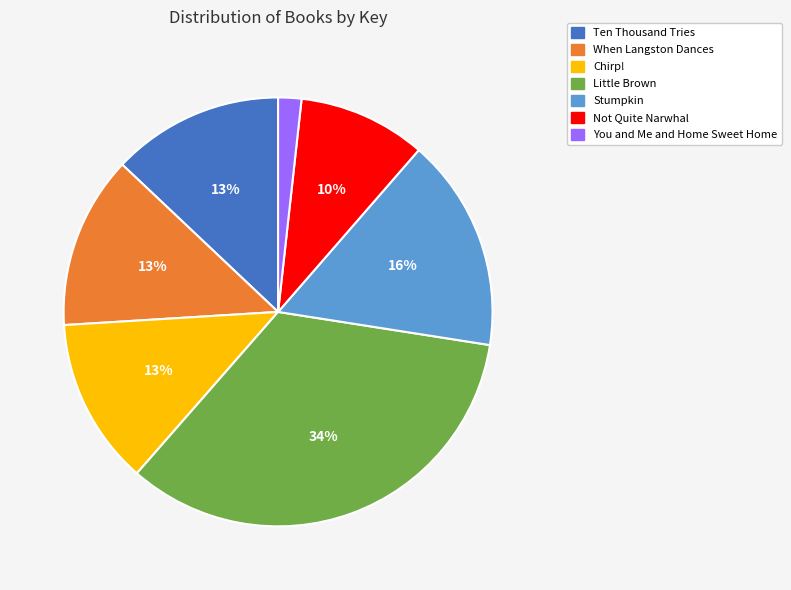

Is there a majority slice in this chart?

No